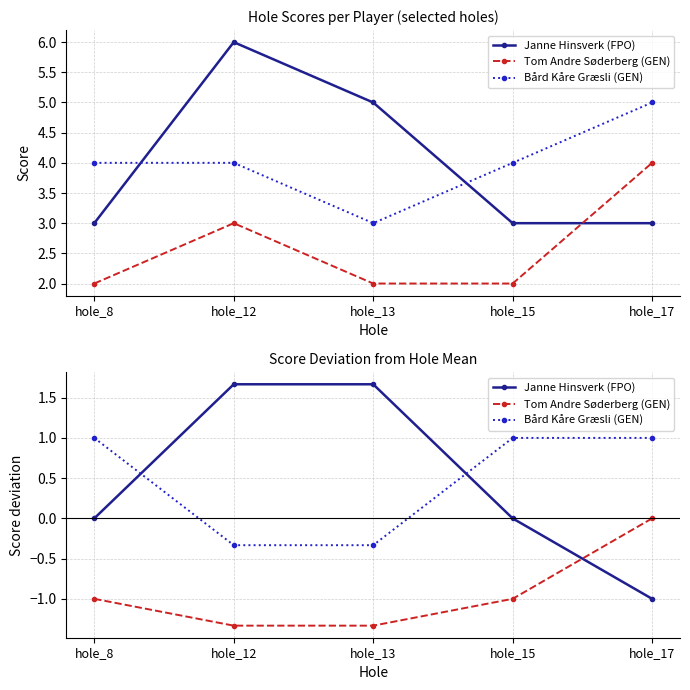

How many positive values does the Janne Hinsverk (FPO) series have?

2